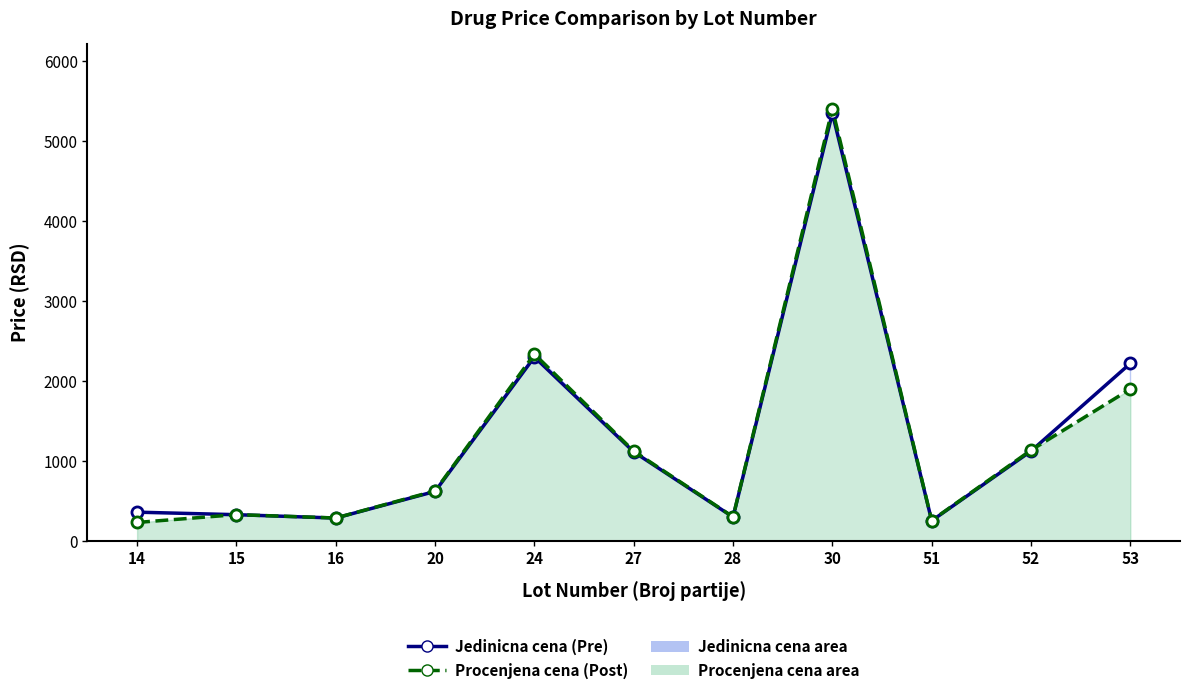

How many data points in Jedinicna cena (Pre) are above 615?

6